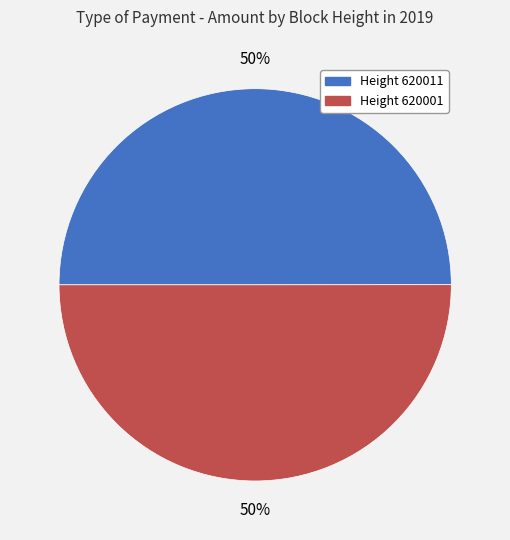

What is the ratio of the value at Height 620001 to the value at Height 620011?

1.0